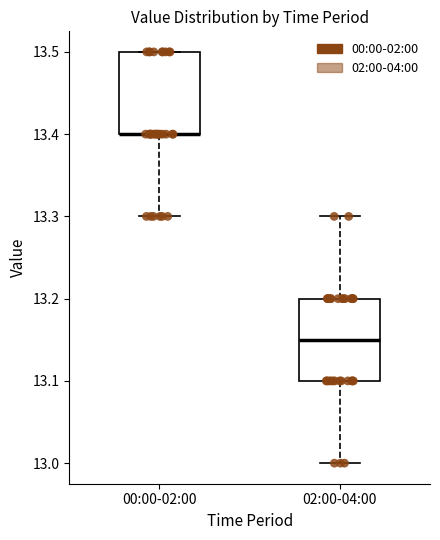

Reading left to right, transcribe this box plot: for each box, give where its median line is, the range the box spans, and where its two whiskers end, as read against the y-axis. The values are not printed on the chart, so give them approximately, as read against the axis.

00:00-02:00: median 13.40 (drawn on the box's lower edge), box 13.40 to 13.50, whiskers 13.30 to 13.50
02:00-04:00: median 13.15, box 13.10 to 13.20, whiskers 13.00 to 13.30